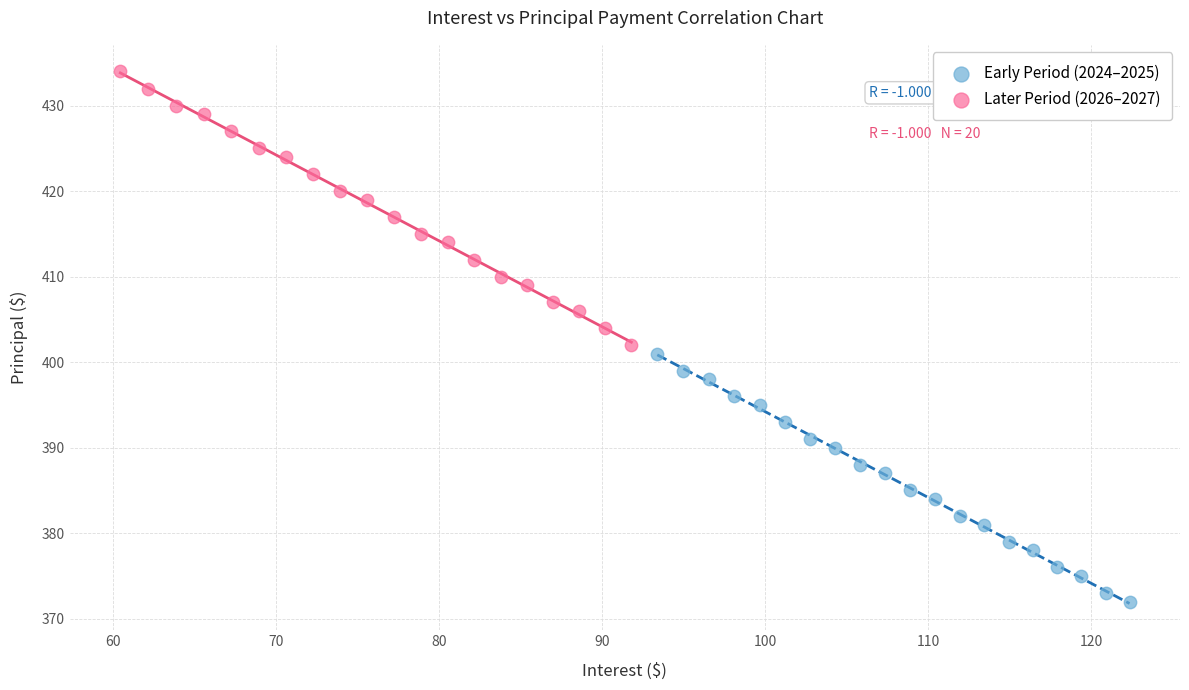

Which series has the widest spread of Y values?

Later Period (2026–2027)